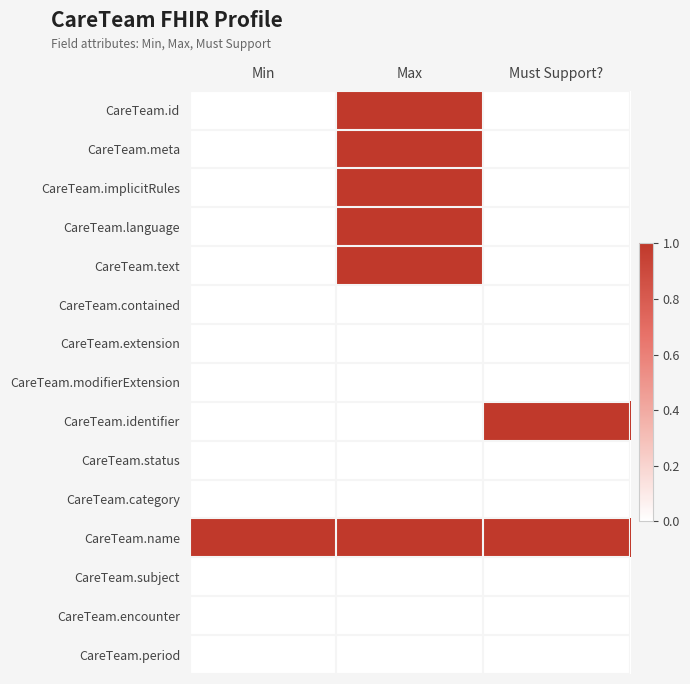

Which has a higher value, Min or Max?

Max